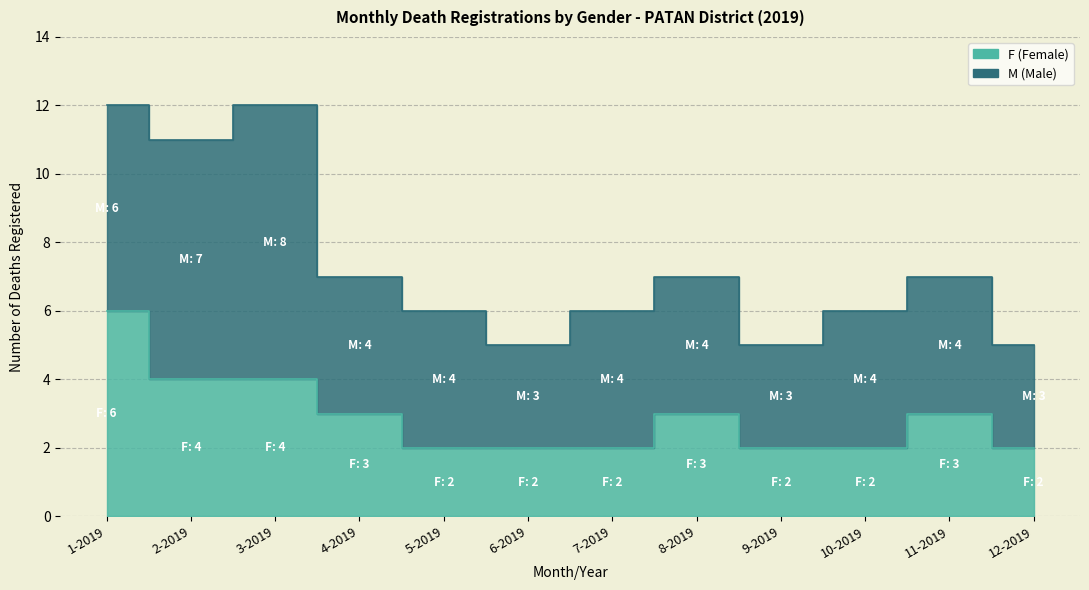

What value does the data have at 7-2019?

2